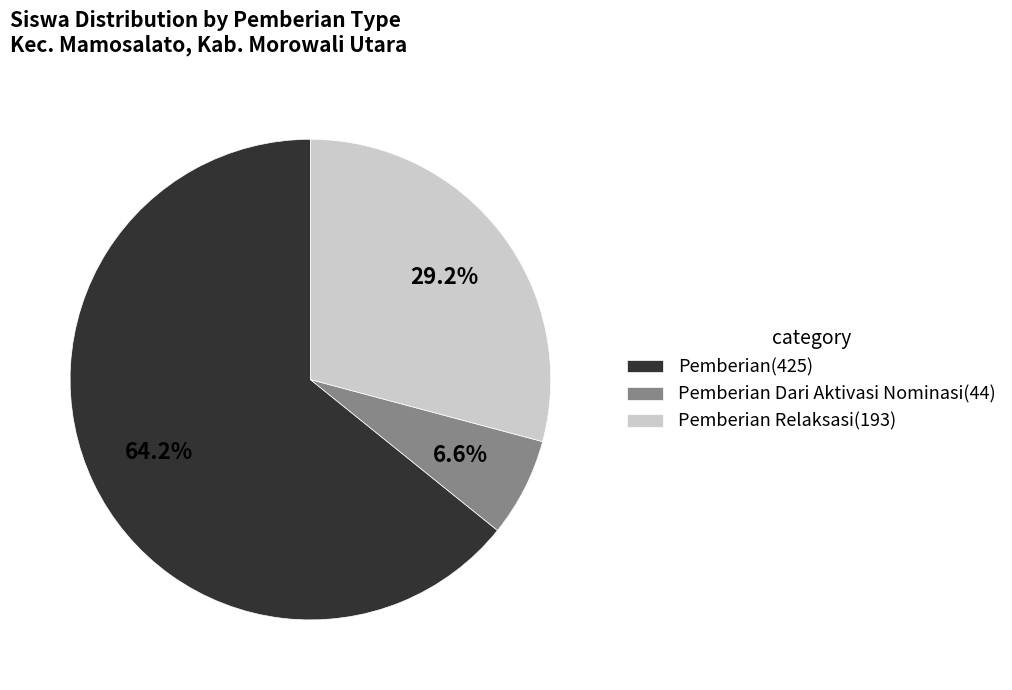

What is the ratio of the value at Pemberian(425) to the value at Pemberian Relaksasi(193)?

2.2